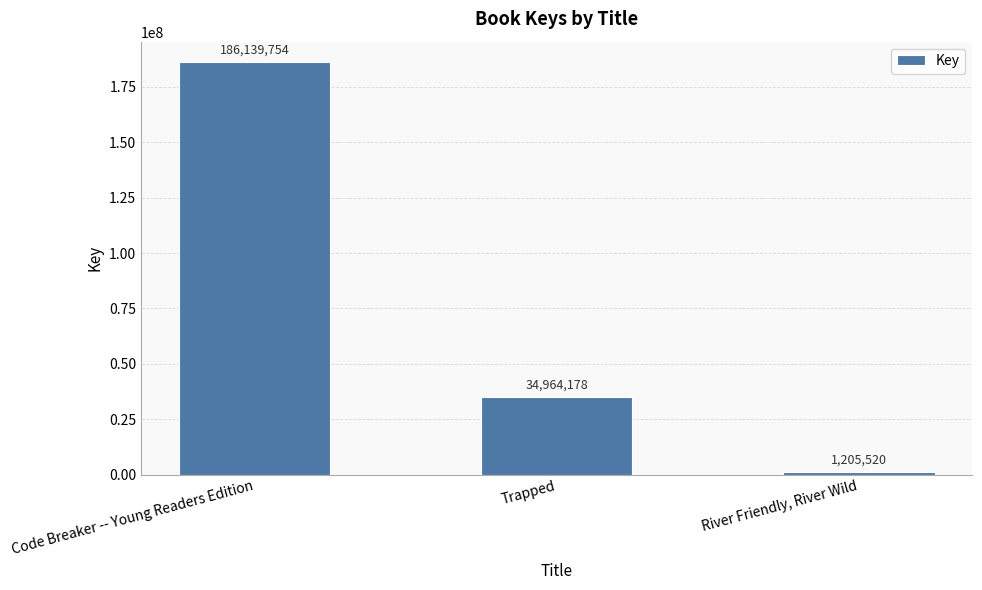

How many values are between 1205520 and 186139754?

3